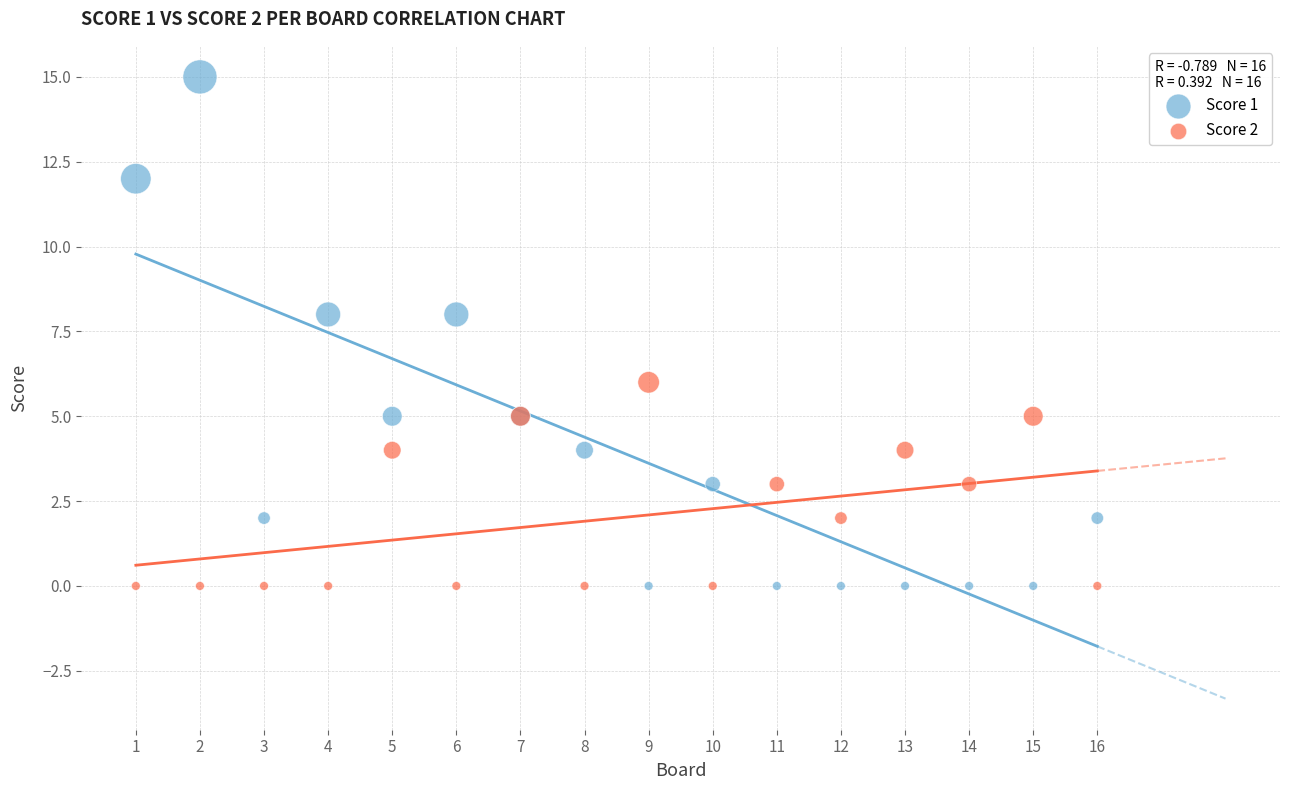

Which series has the largest Y range (max minus min)?

Score 1